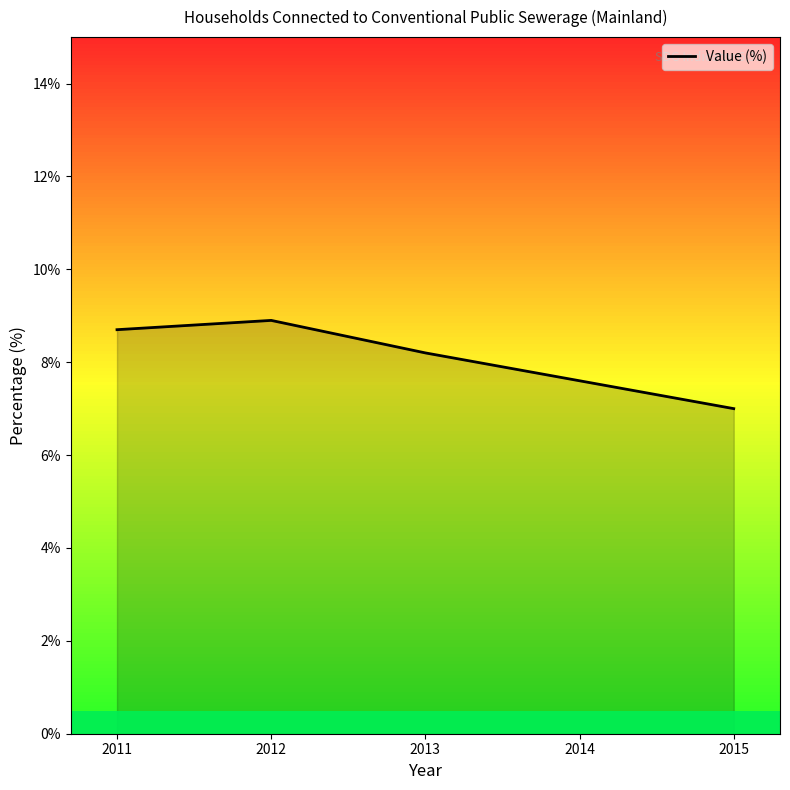

True or false: the data shows 8.7 at 2011.

True